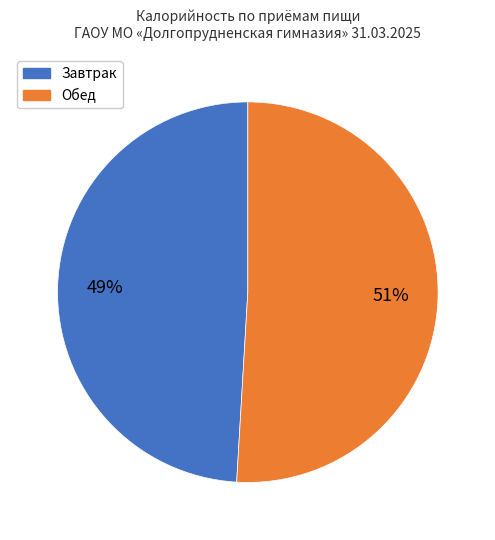

To the nearest percent, what is the average slice percentage?

50%